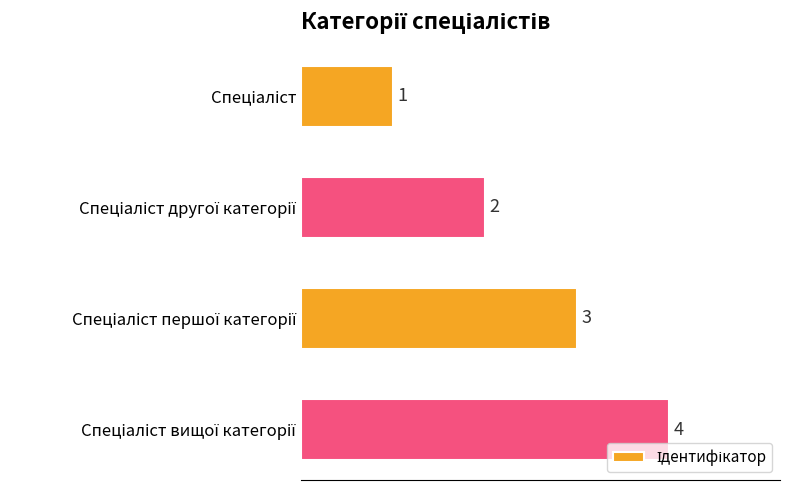

How many values are between 2 and 4?

3